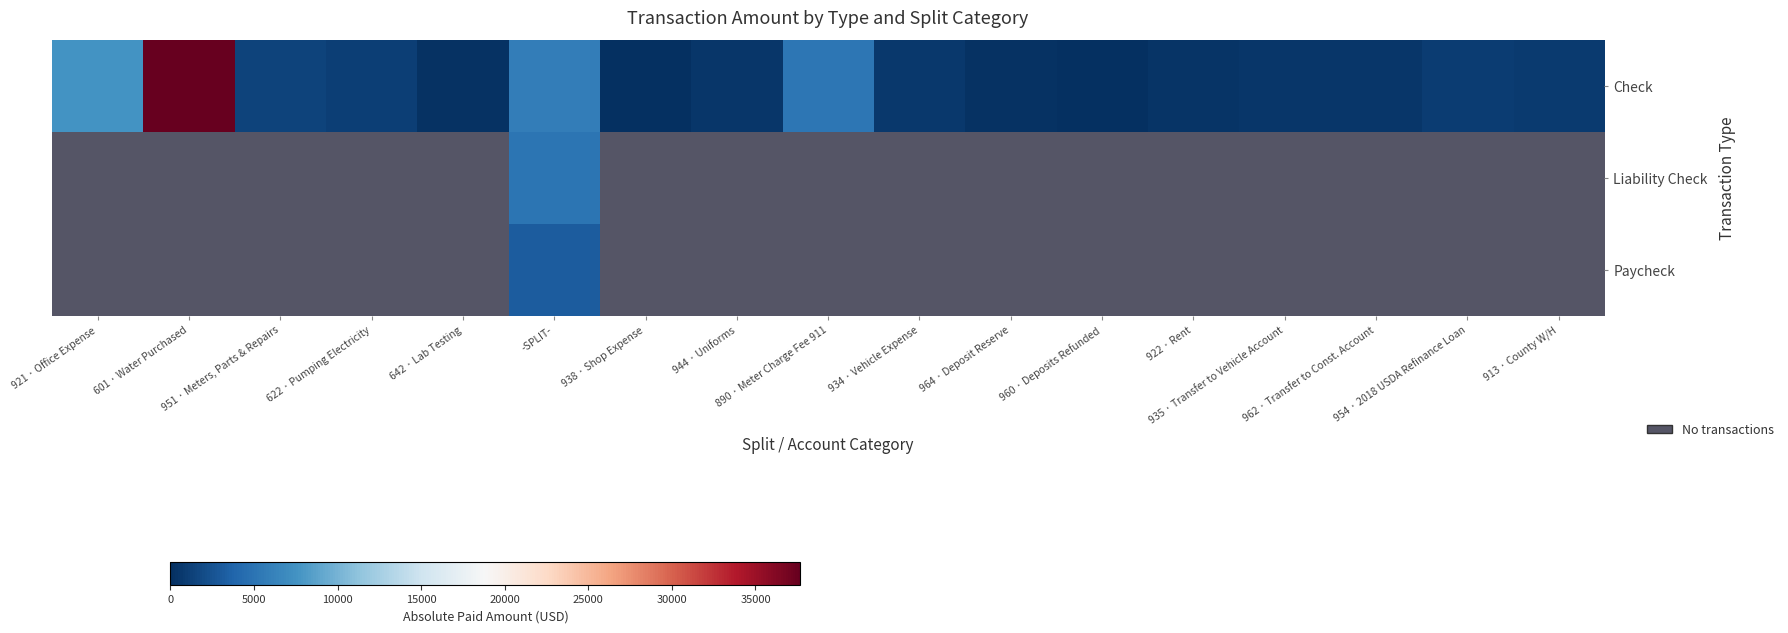

Rank the series by their maximum value, from highest to lowest.

Check, Liability Check, Paycheck